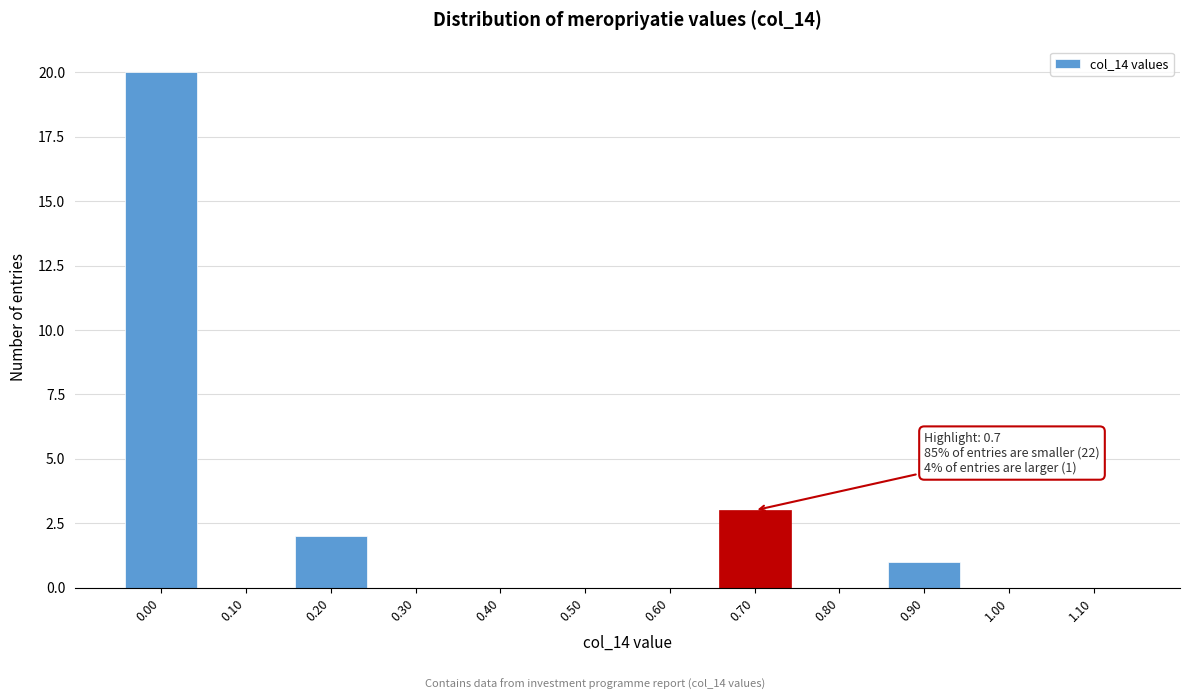

Reading left to right, what are all the values shown in this chart?

0.00=20	0.10=0	0.20=2	0.30=0	0.40=0	0.50=0	0.60=0	0.70=3	0.80=0	0.90=1	1.00=0	1.10=0